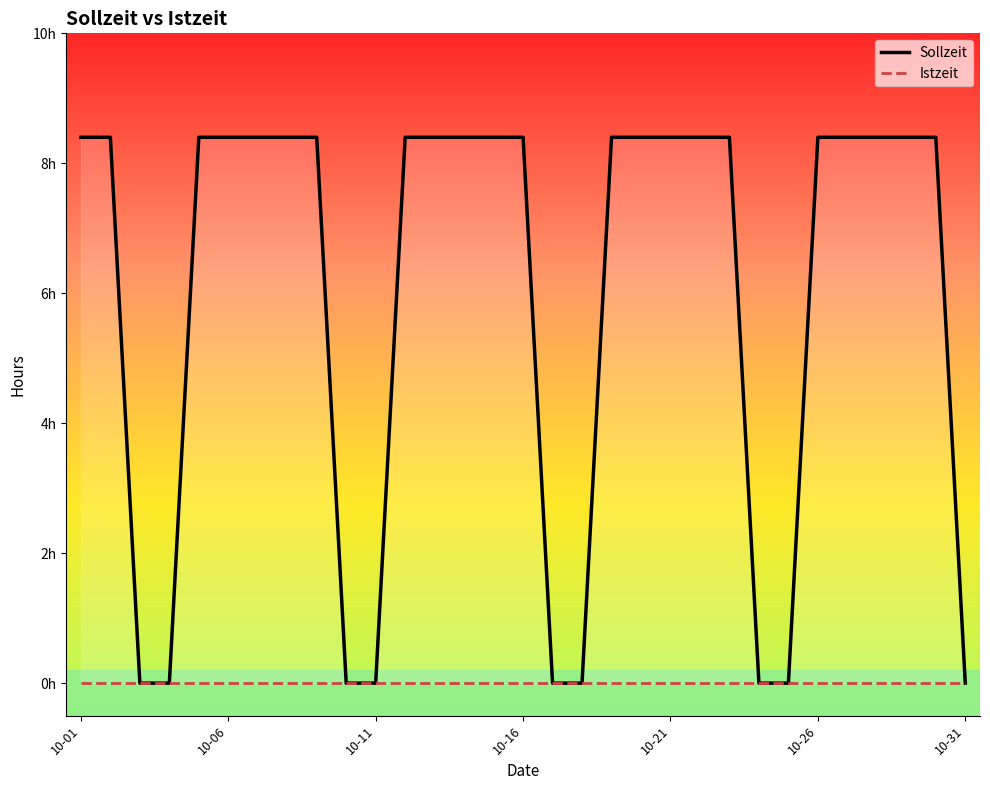

Reading left to right, transcribe all the data shown in this chart.

8.4	8.4	0.0	0.0	8.4	8.4	8.4	8.4	8.4	0.0	0.0	8.4	8.4	8.4	8.4	8.4	0.0	0.0	8.4	8.4	8.4	8.4	8.4	0.0	0.0	8.4	8.4	8.4	8.4	8.4	0.0